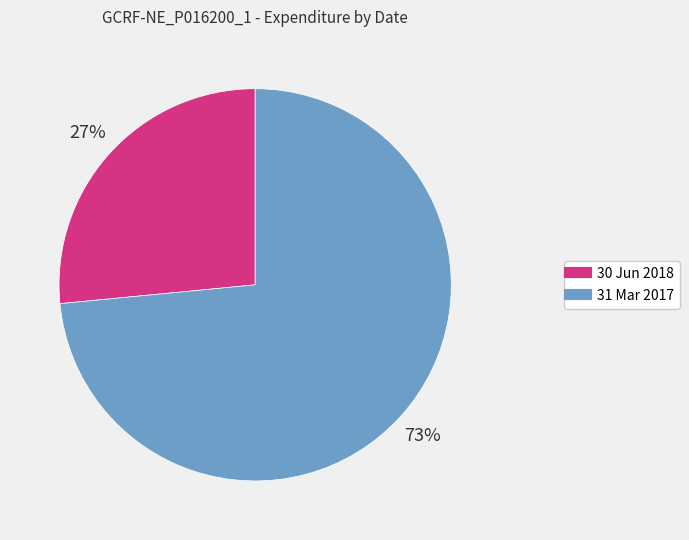

To the nearest percent, what is the average slice percentage?

50%